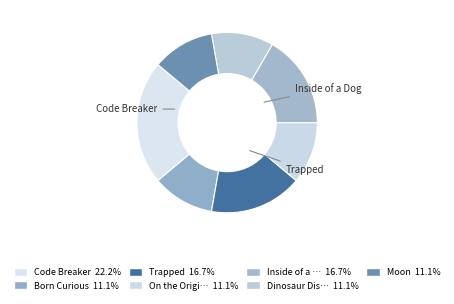

Which category has the biggest portion of the pie?

Code Breaker